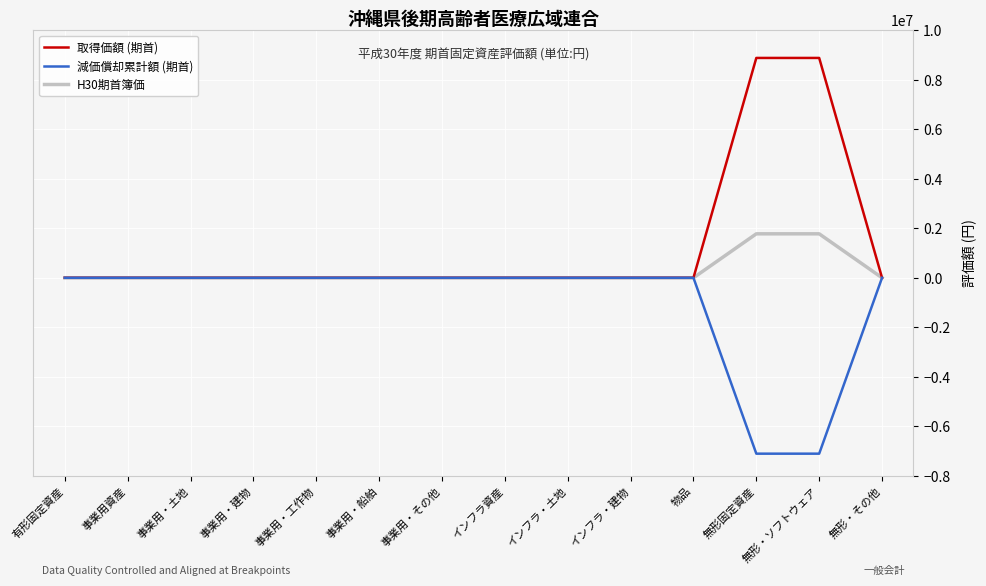

Which series has the widest spread of values?

取得価額 (期首)